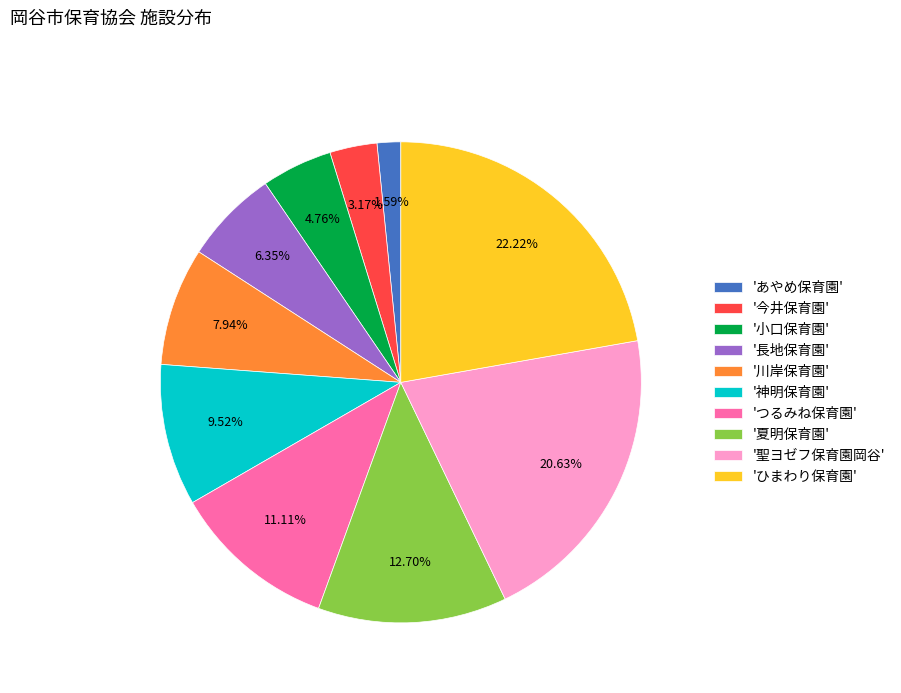

What is the smallest slice in the pie chart?

'あやめ保育園'